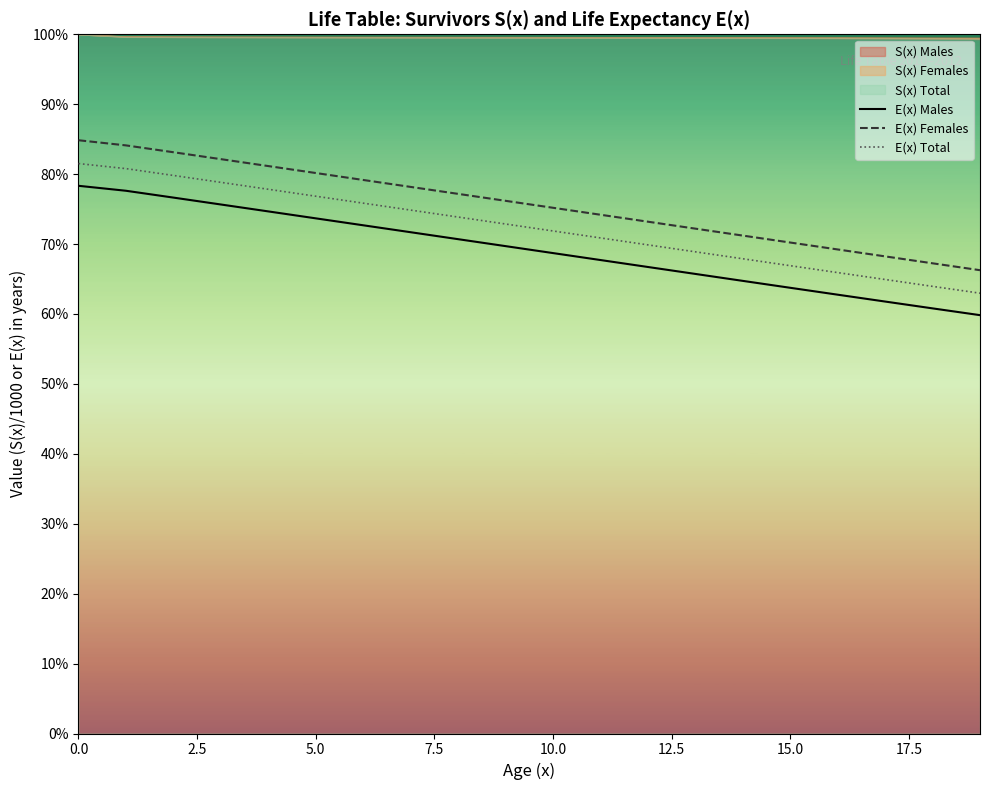

True or false: E(x) Females has more than 1 points higher than both neighbors.

False